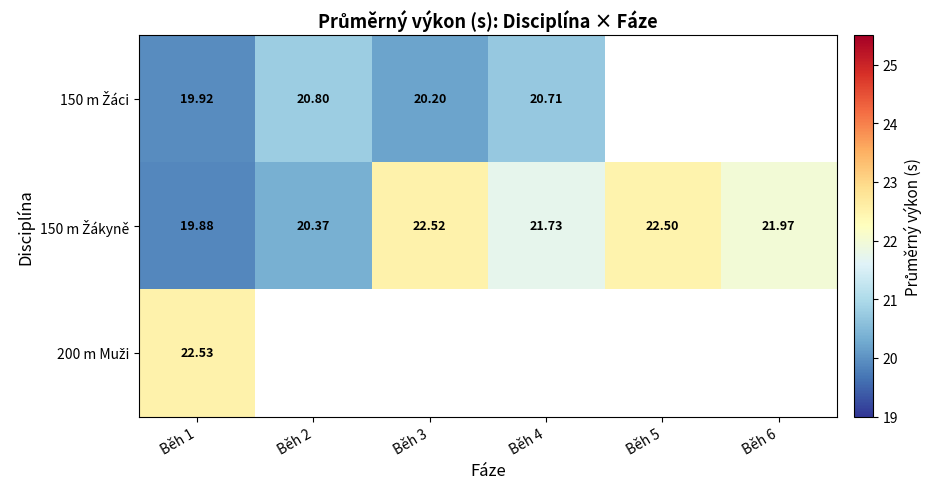

The 200 m Muži series shows 11.9 at Běh 1. True or false?

False